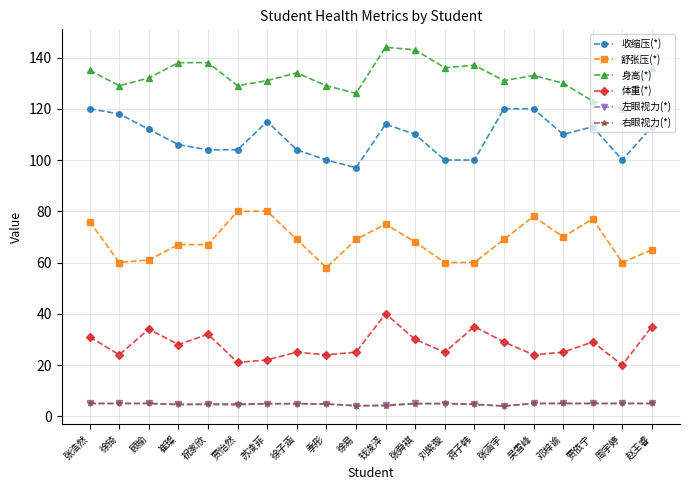

What is the value of the 舒张压(*) point at the 17th from the left?

70.0